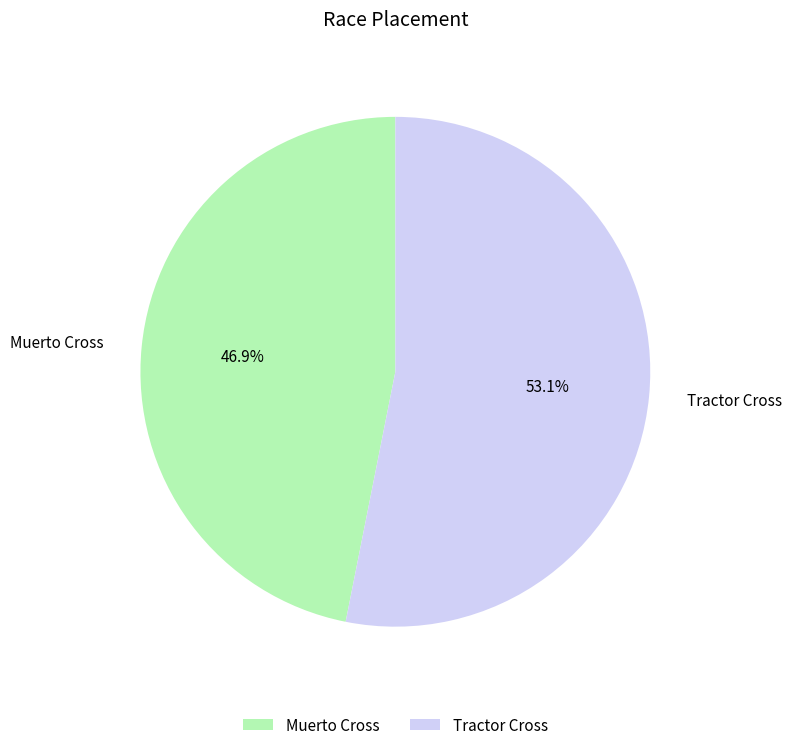

What is the total percentage of Tractor Cross and Muerto Cross?

100.0%